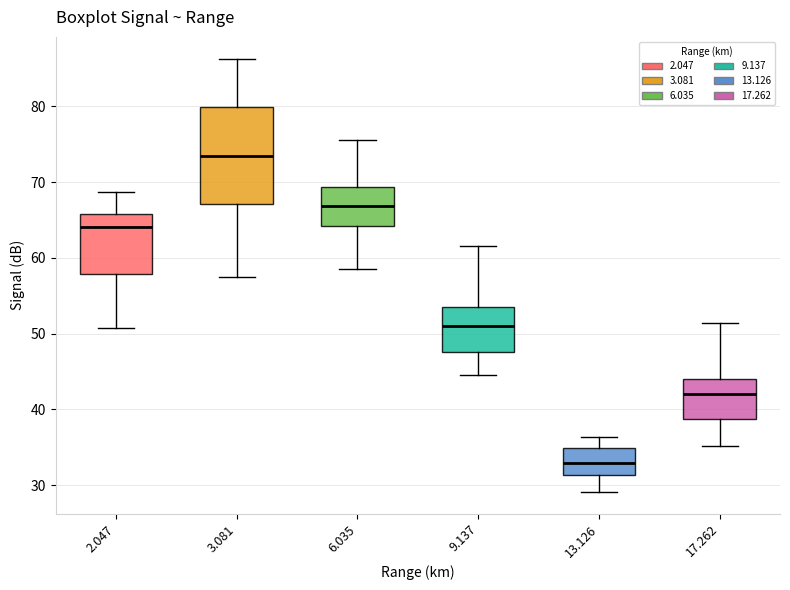

Reading left to right, transcribe this box plot: for each box, give where its median line is, the range the box spans, and where its two whiskers end, as read against the y-axis. The values are not printed on the chart, so give them approximately, as read against the axis.

2.047: median 64, box 58 to 66, whiskers 51 to 69
3.081: median 73, box 67 to 80, whiskers 58 to 86
6.035: median 67, box 64 to 69, whiskers 59 to 76
9.137: median 51, box 48 to 54, whiskers 45 to 62
13.126: median 33, box 31 to 35, whiskers 29 to 36
17.262: median 42, box 39 to 44, whiskers 35 to 51